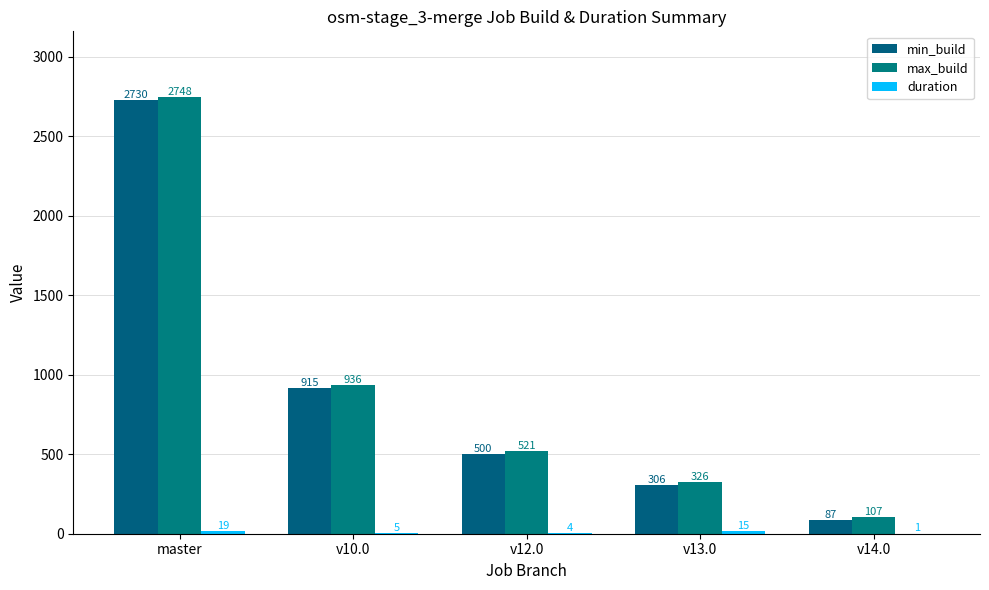

What is the total value across all series at v12.0?

1025